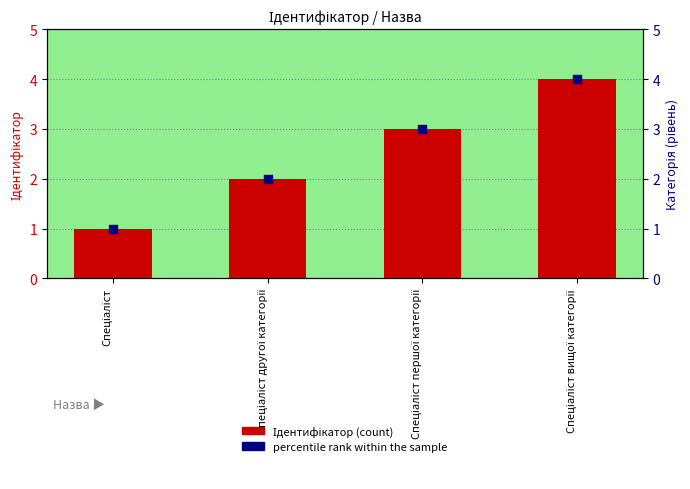

What is the total value across all series at Спеціаліст вищої категорії?

8